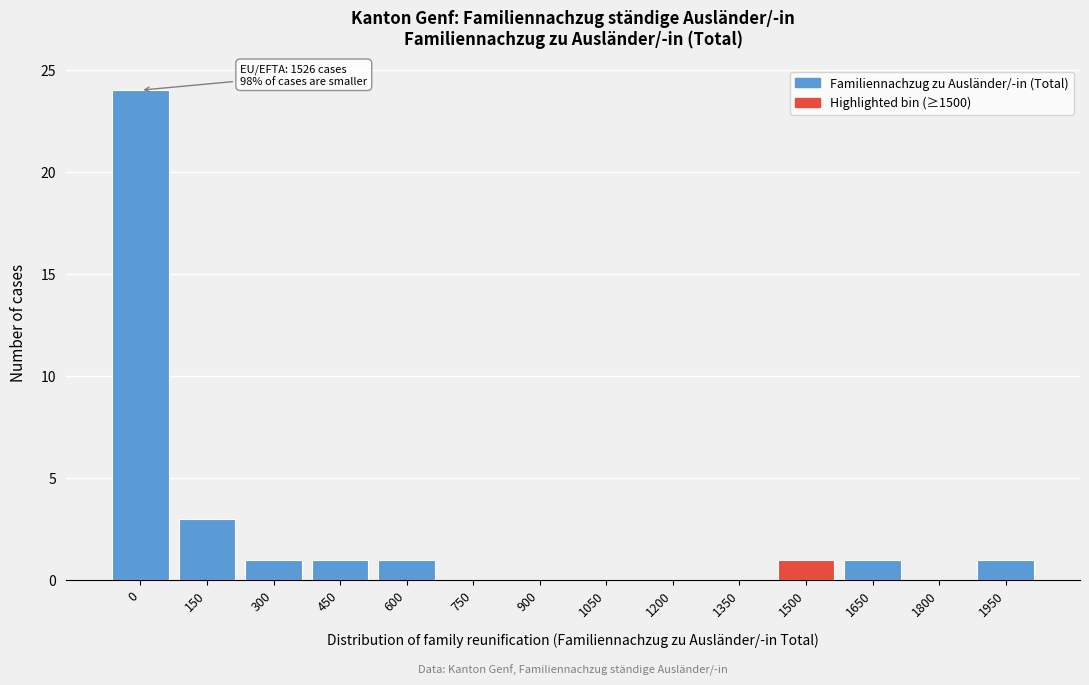

Reading right to left, extract all data points from this chart.

1950=1	1800=0	1650=1	1500=1	1350=0	1200=0	1050=0	900=0	750=0	600=1	450=1	300=1	150=3	0=24